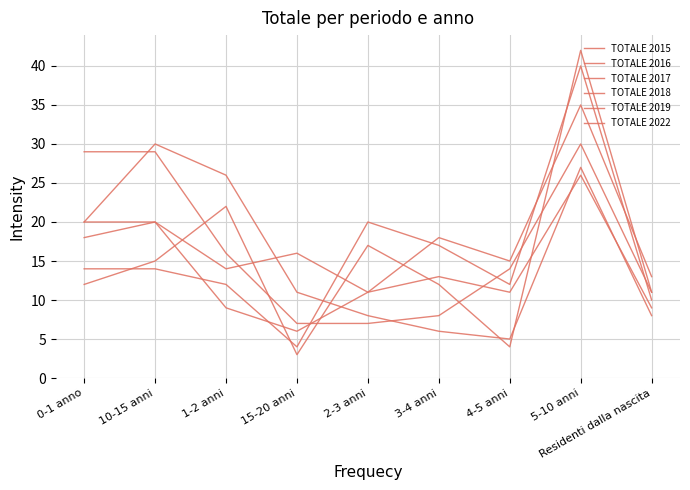

True or false: TOTALE 2022 has a value of 4 at 0-1 anno.

False